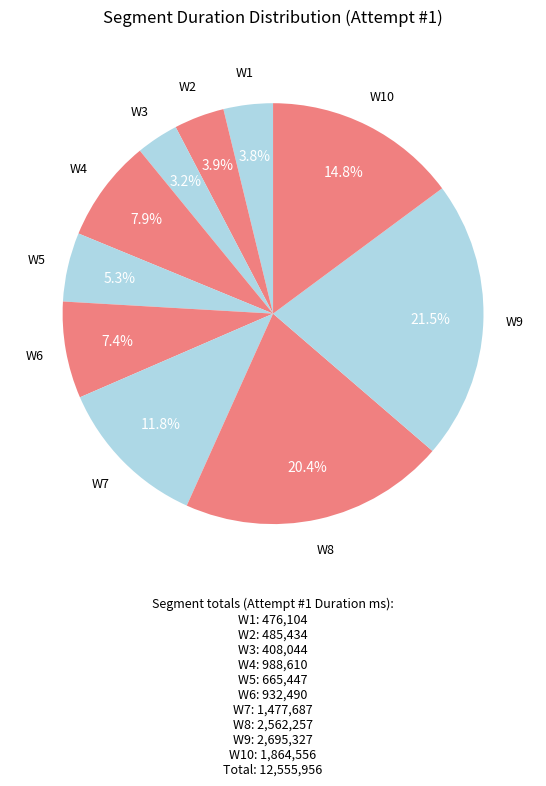

True or false: W7 accounts for 12% of the total.

True